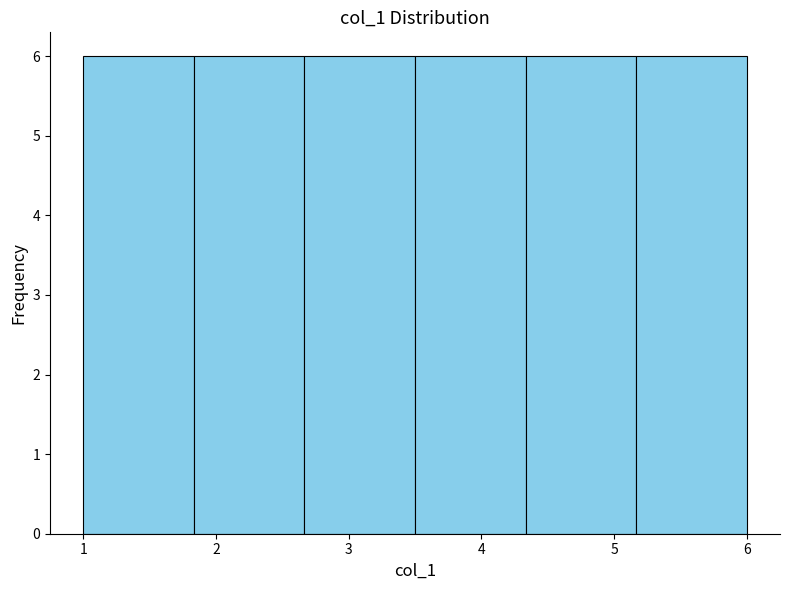

What is the height of the bar covering 5.2 to 6.0 on the x-axis? Neither the bar edges nor the heights are printed on the chart, so give them approximately, as read against the axes.

6